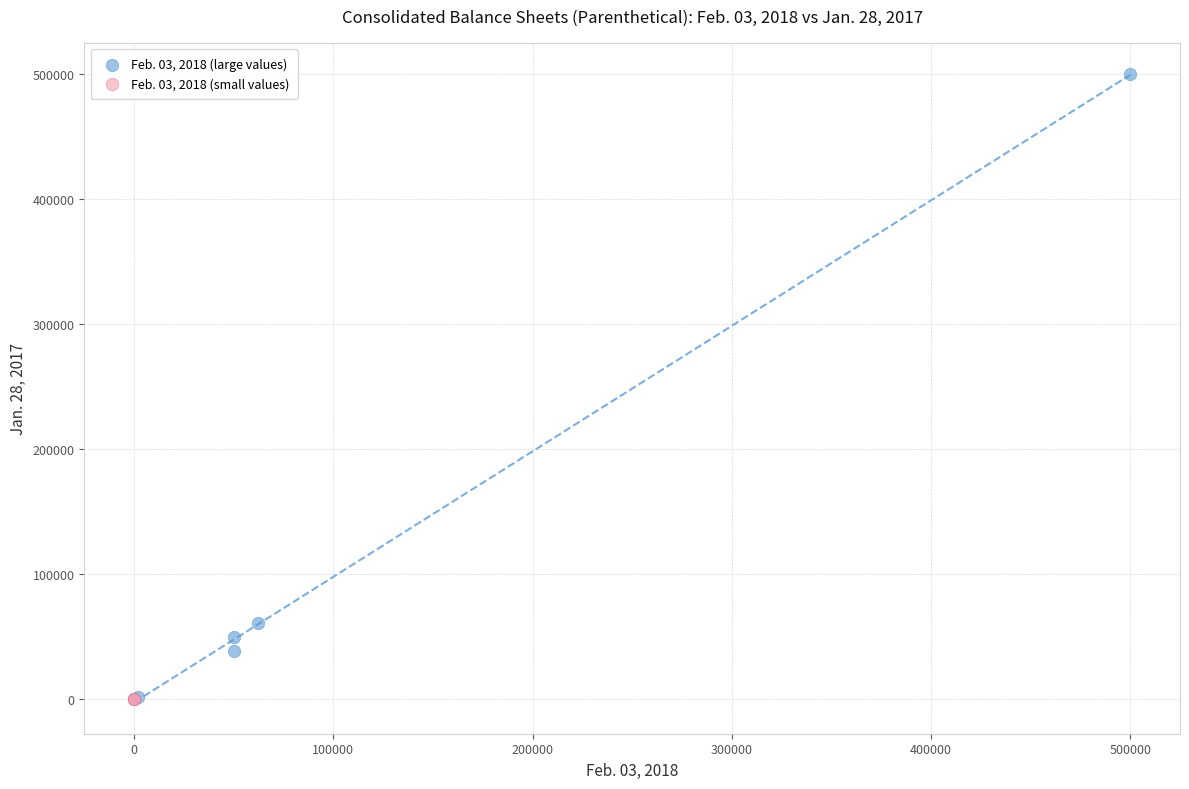

Which series reaches the maximum Y coordinate?

Feb. 03, 2018 (large values)